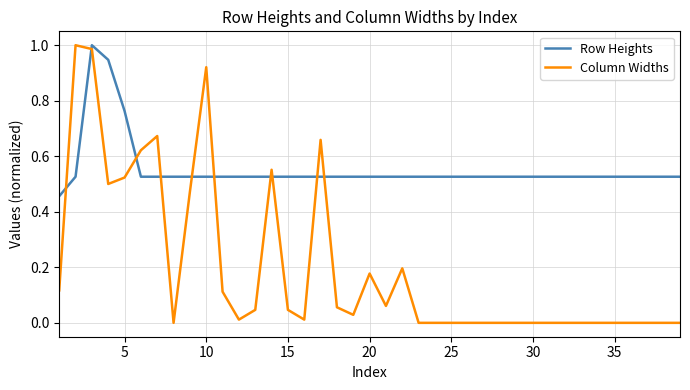

Rank the series by their average value, from highest to lowest.

Row Heights, Column Widths